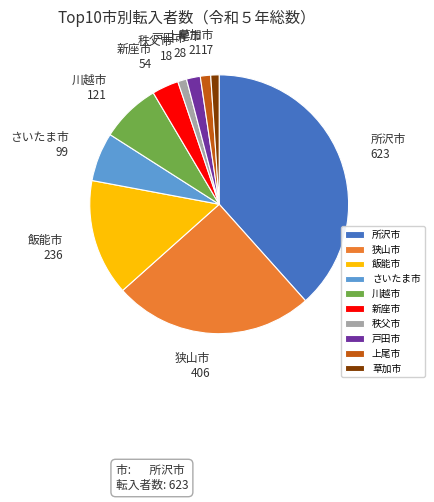

How many slices are in this pie chart?

10